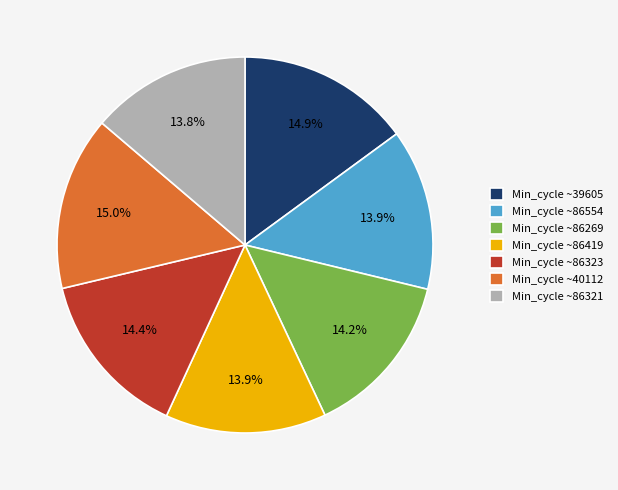

How many segments does this pie chart have?

7